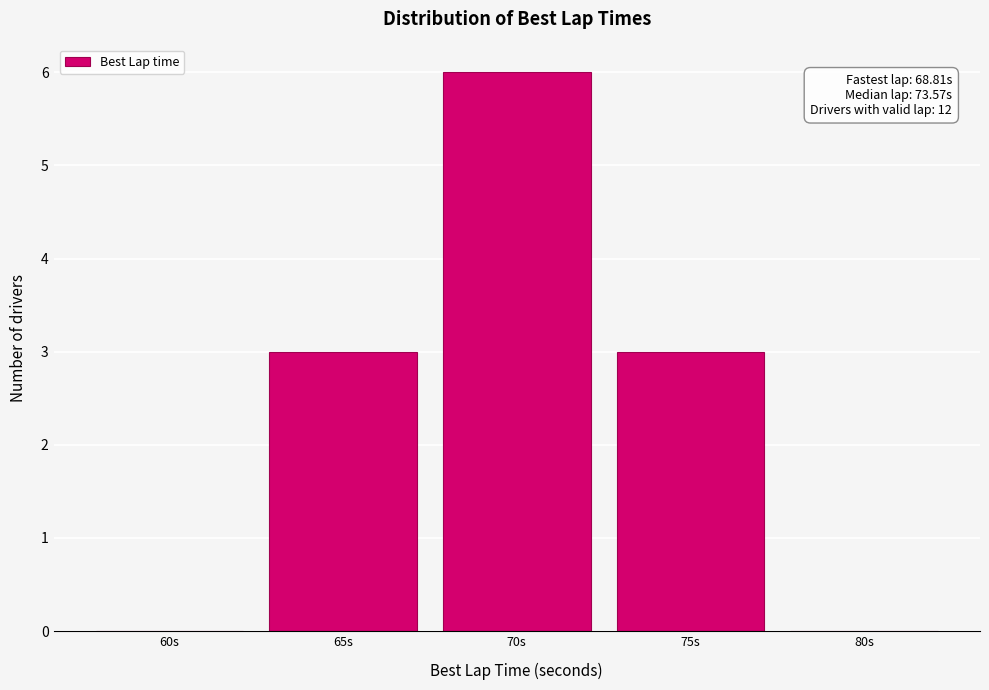

Reading left to right, list all the values displayed in this chart.

60s=0	65s=3	70s=6	75s=3	80s=0